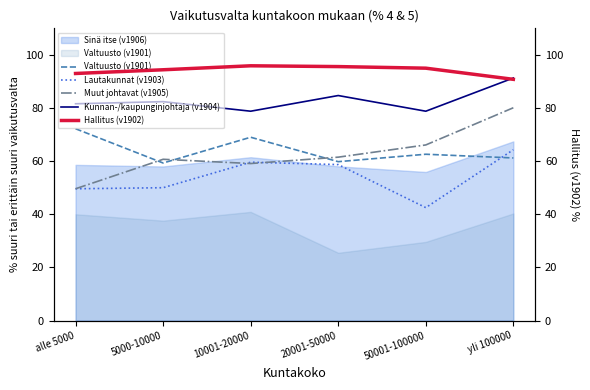

In Kunnan-/kaupunginjohtaja (v1904), how many points are higher than both neighbors (excluding endpoints)?

2